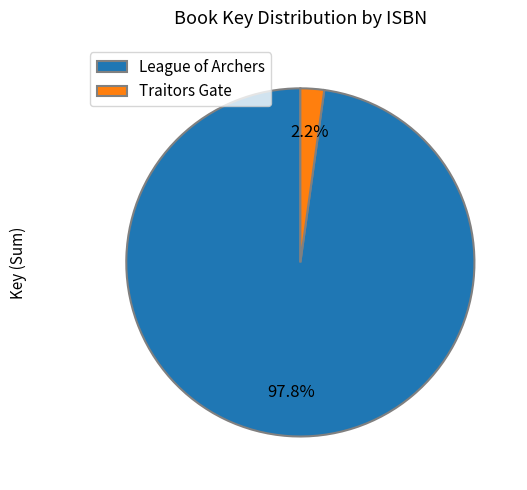

Rank the categories by value from highest to lowest.

League of Archers, Traitors Gate